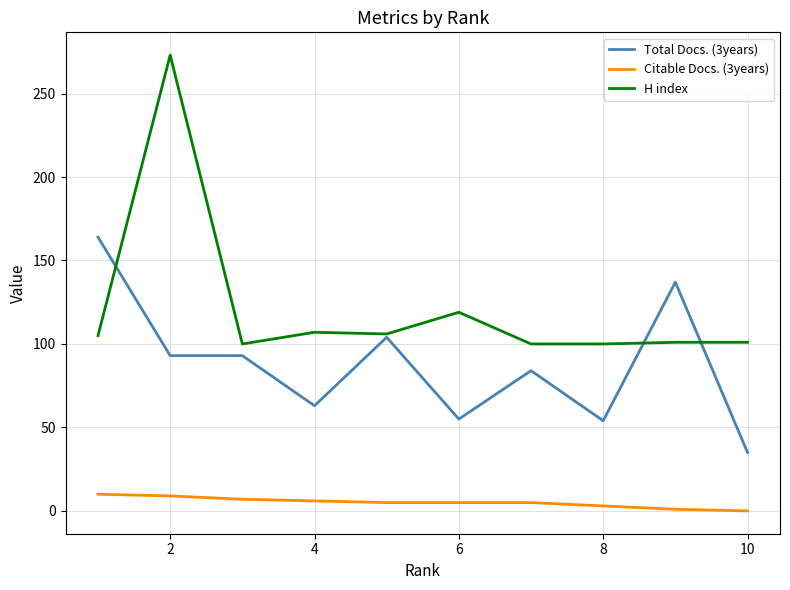

Which series has the largest total across all categories?

H index